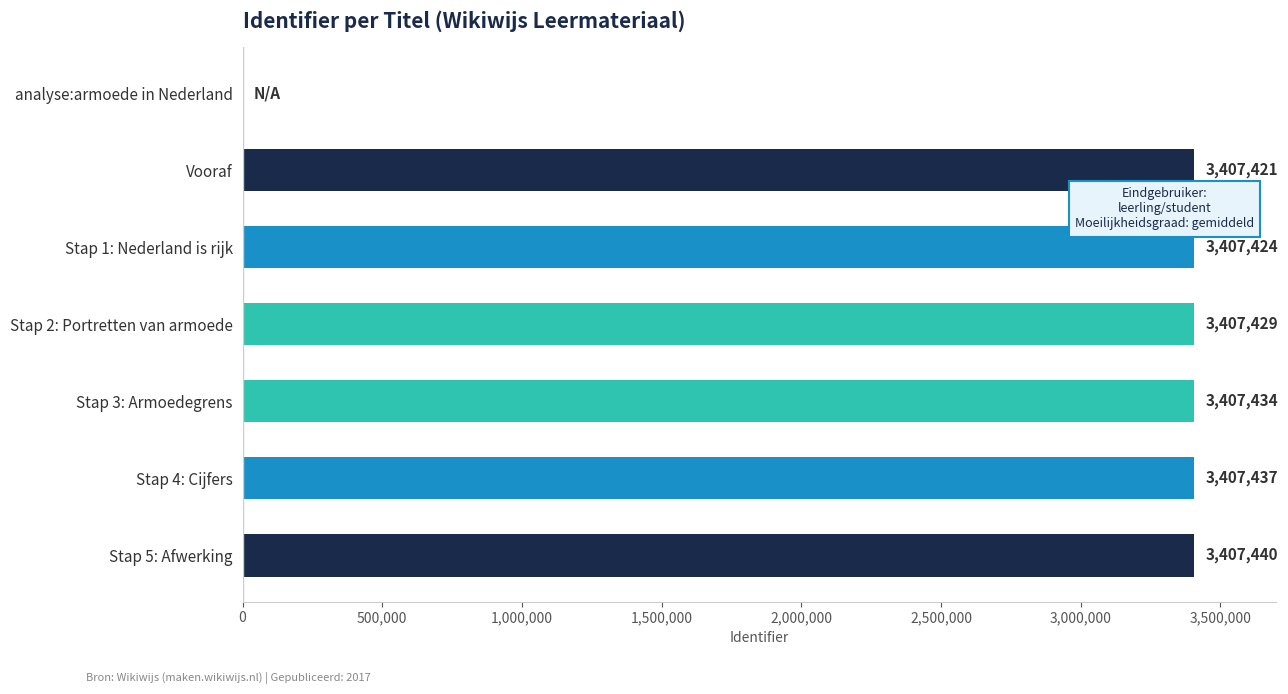

How many positive values are there?

6